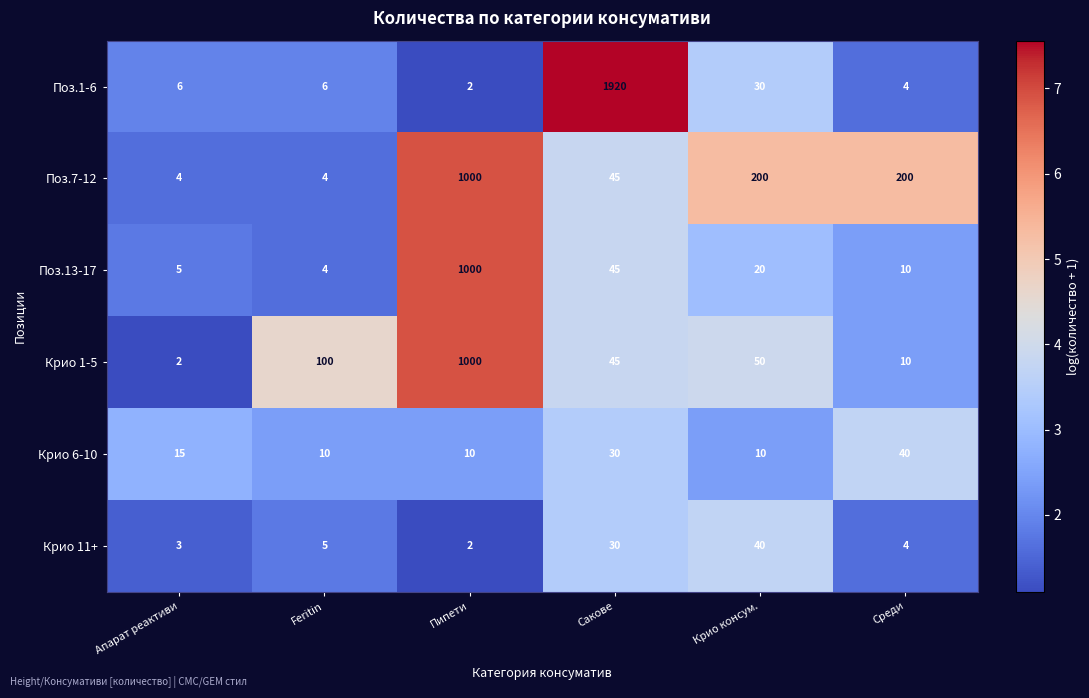

How many data points in Крио 11+ are less than 5?

3